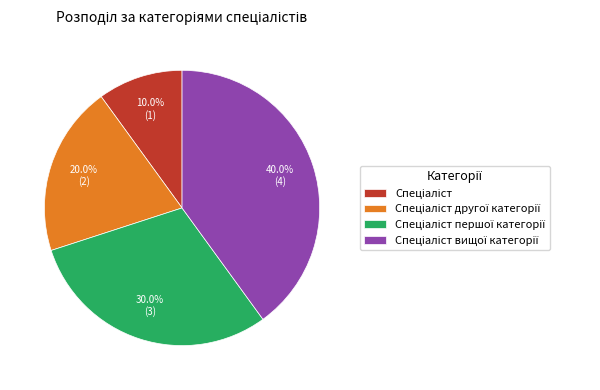

Is there any slice that represents more than half of the pie?

No